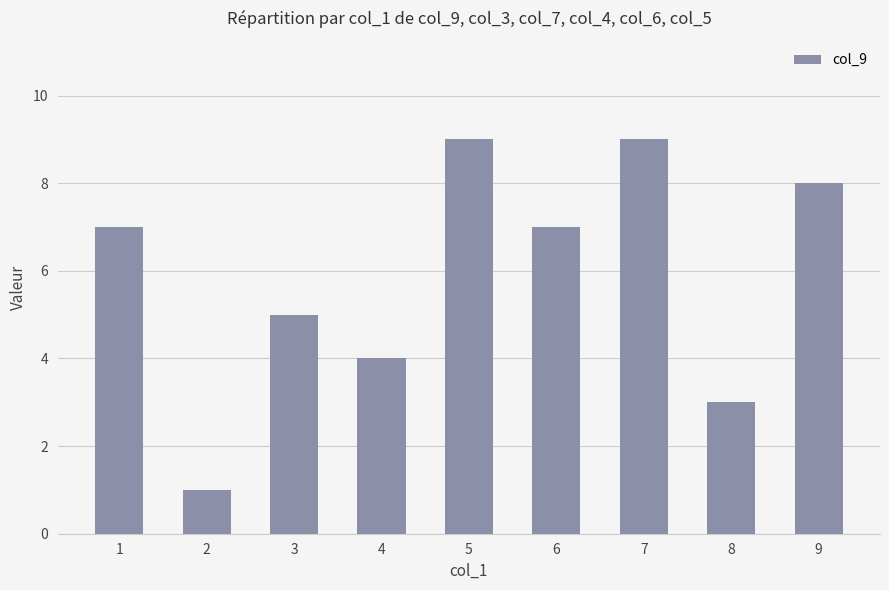

Which has a higher value, 3 or 5?

5